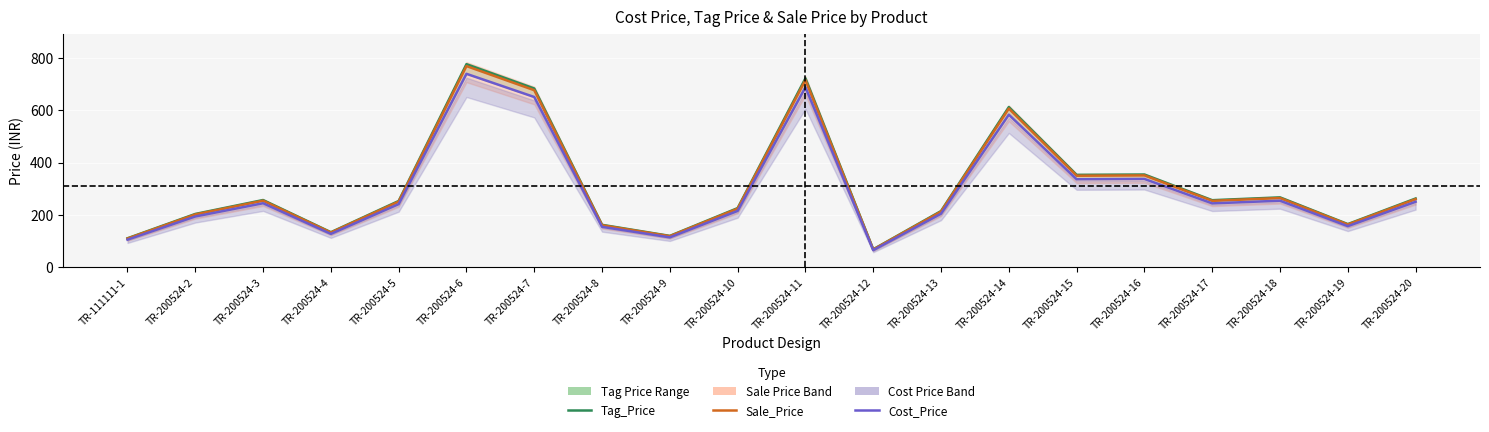

What is the label of the 4th point from the right?

TR-200524-17